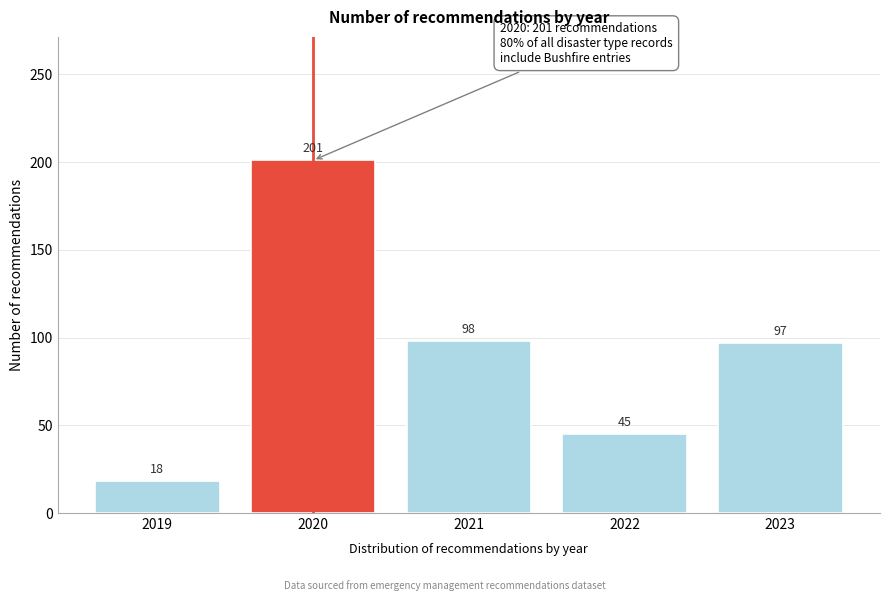

Reading right to left, what are all the values shown in this chart?

2023=97	2022=45	2021=98	2020=201	2019=18